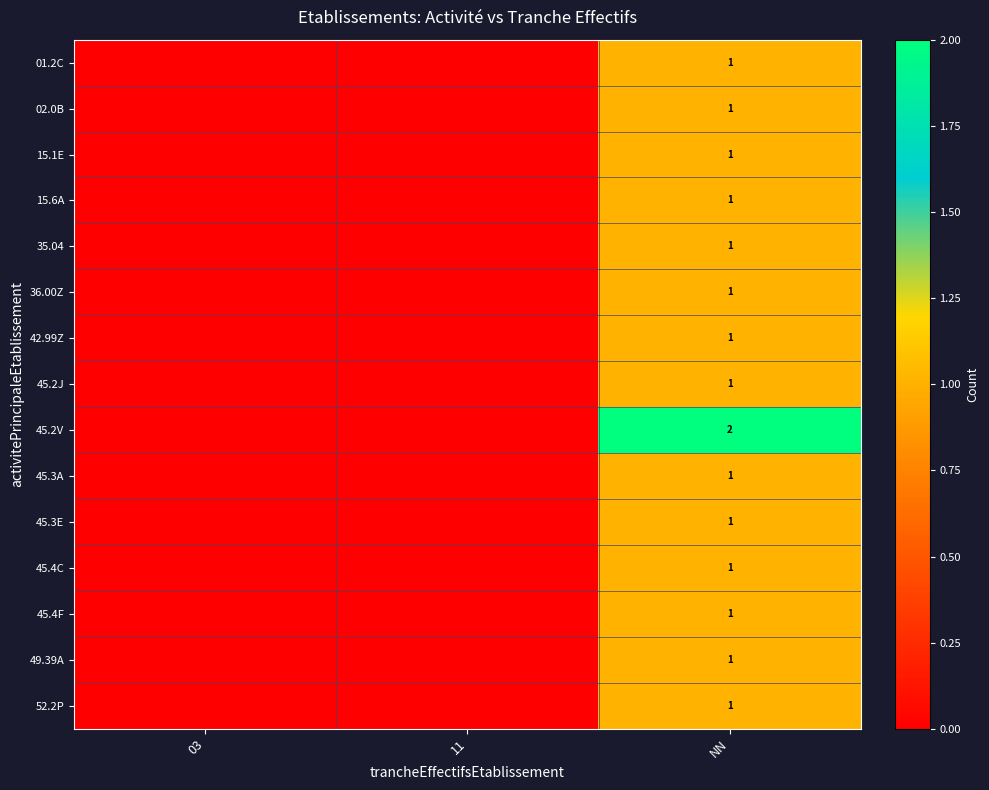

How many values in the 15.6A series exceed 0?

1